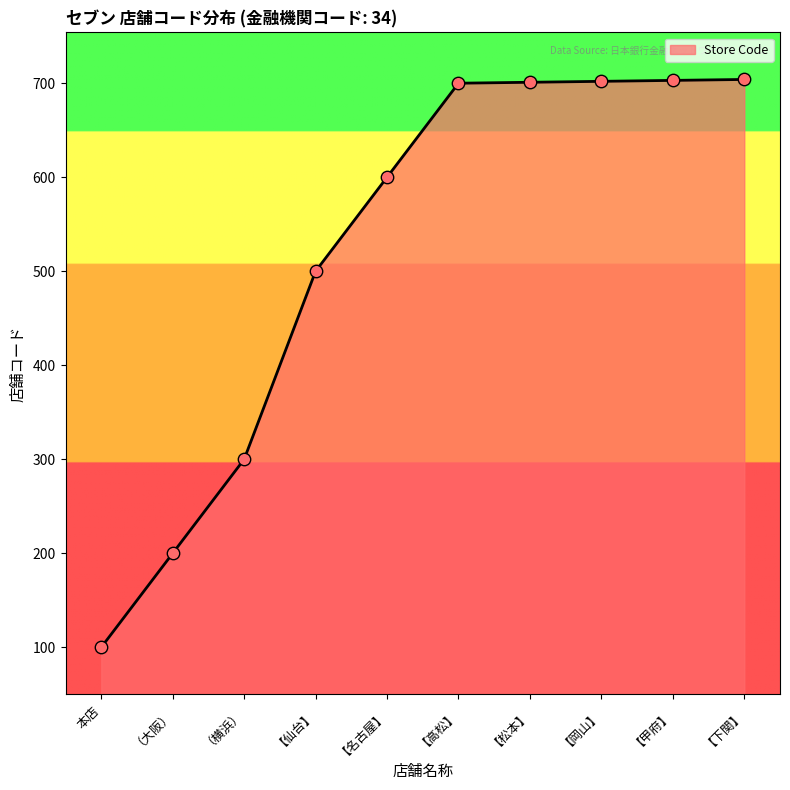

Which has a higher value, 【下関】 or 本店?

【下関】